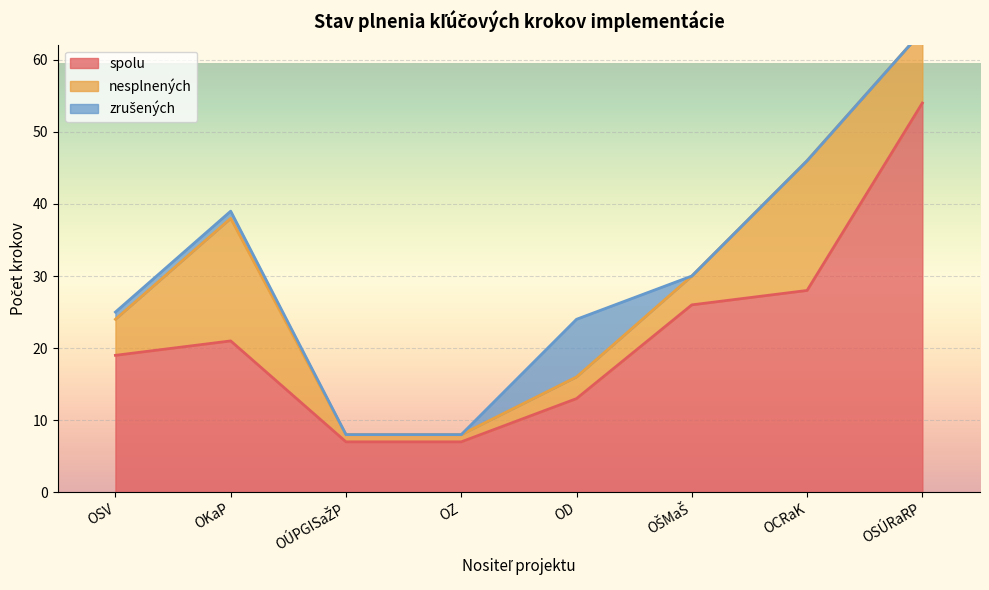

Is it true that spolu equals 7 at OÚPGISaŽP?

True